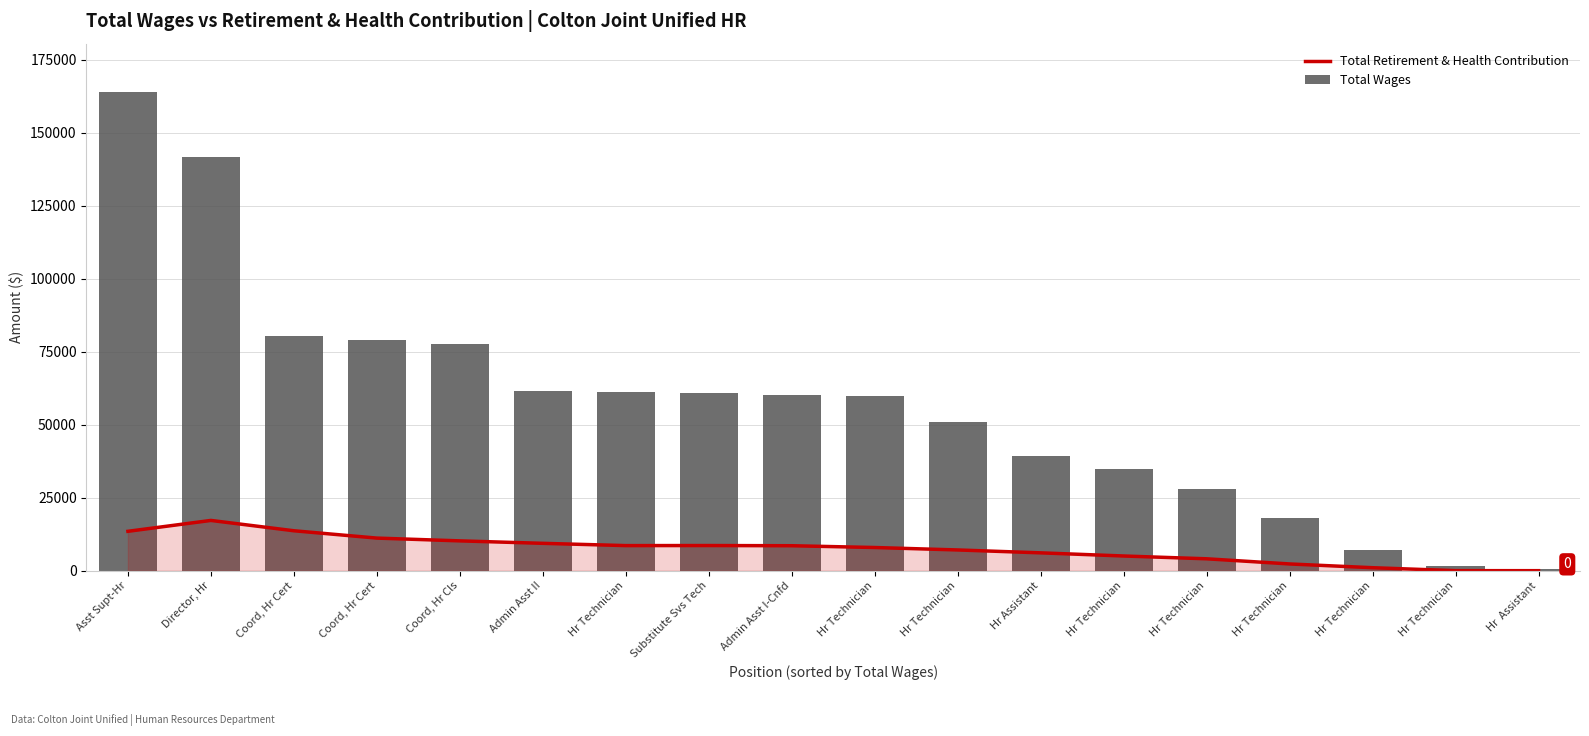

Which category has the lowest value in the Total Wages series?

Hr  Assistant